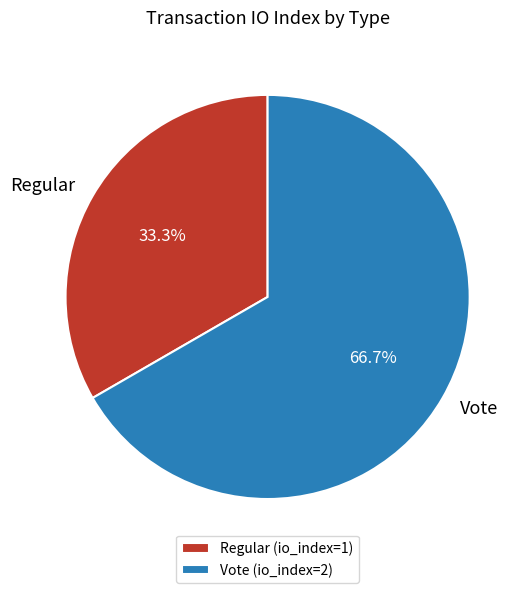

To the nearest percent, what is the combined percentage of Vote and Regular?

100%